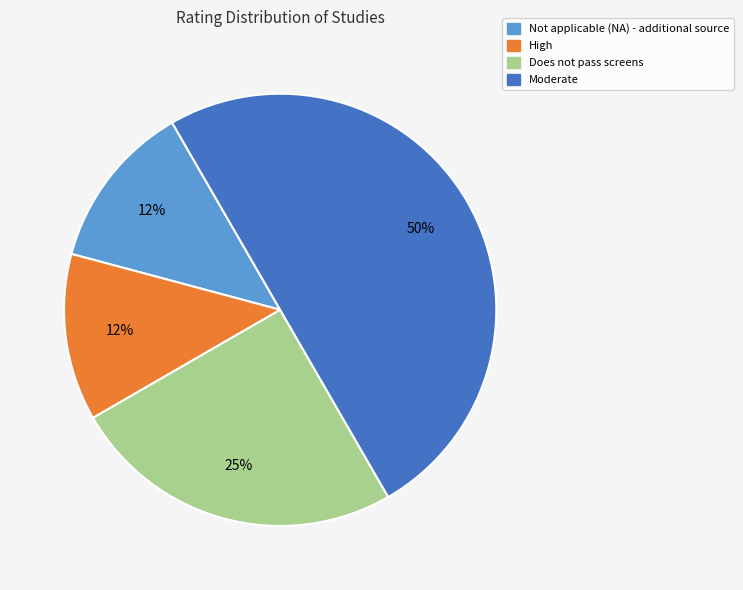

How many slices are in this pie chart?

4